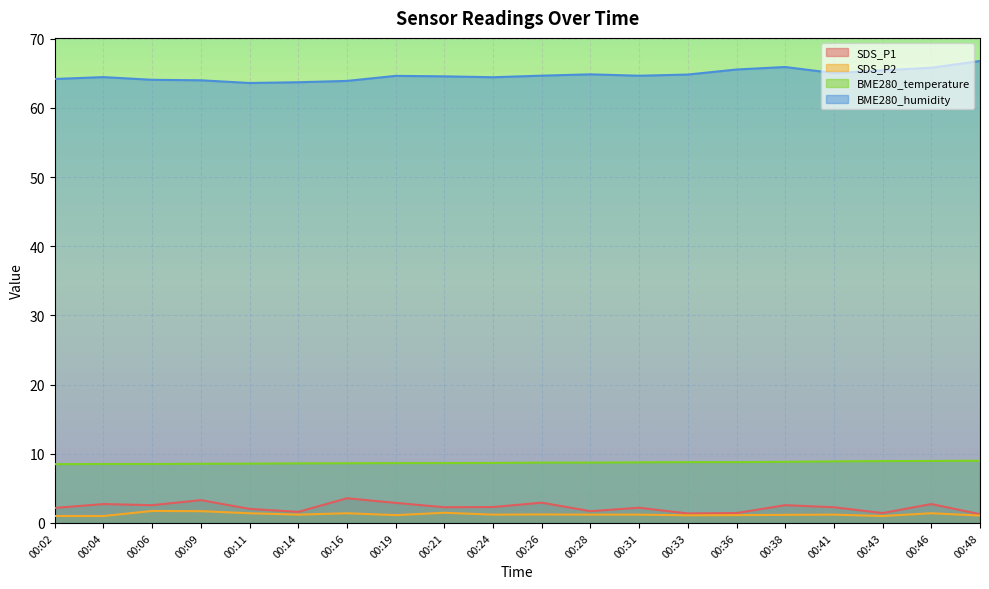

True or false: BME280_temperature and SDS_P1 intersect in this chart.

False